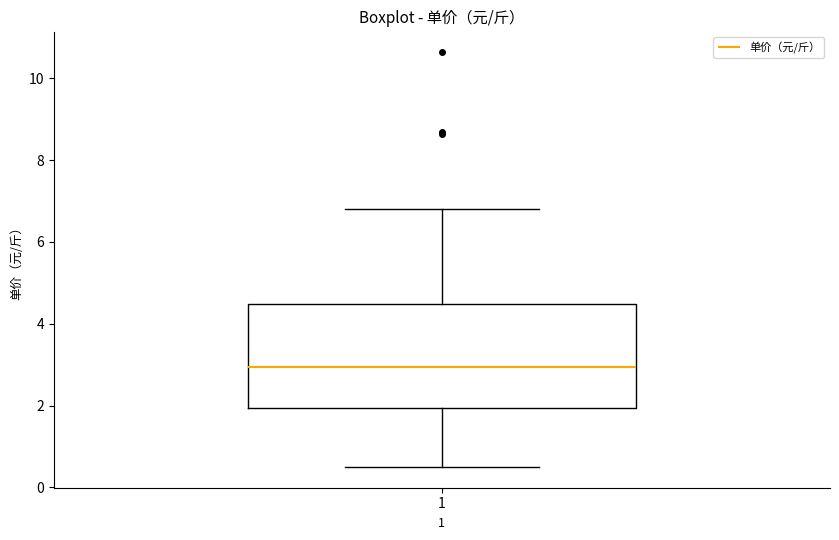

Transcribe this box plot: give where the median line is, the range the box spans, and where the two whiskers end, as read against the y-axis. The values are not printed on the chart, so give them approximately, as read against the axis.

median 3.0, box 2.0 to 4.4, whiskers 0.6 to 6.8